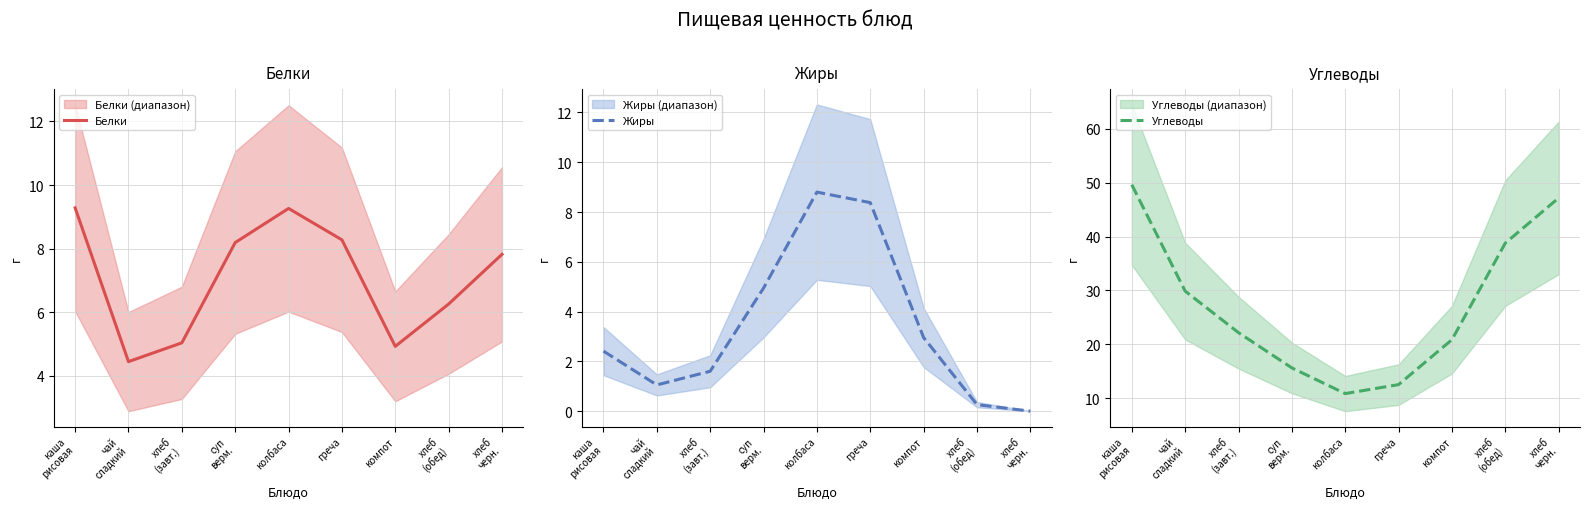

Reading right to left, list all the values displayed in this chart.

Белки: хлеб
черн.=7.8	хлеб
(обед)=6.3	компот=4.9	греча=8.3	колбаса=9.3	суп
верм.=8.2	хлеб
(завт.)=5.0	чай
сладкий=4.5	каша
рисовая=9.3
Жиры: хлеб
черн.=0.0	хлеб
(обед)=0.3	компот=3.0	греча=8.4	колбаса=8.8	суп
верм.=4.9	хлеб
(завт.)=1.6	чай
сладкий=1.1	каша
рисовая=2.4
Углеводы: хлеб
черн.=47.2	хлеб
(обед)=38.8	компот=20.9	греча=12.6	колбаса=10.9	суп
верм.=15.6	хлеб
(завт.)=22.2	чай
сладкий=29.9	каша
рисовая=49.6